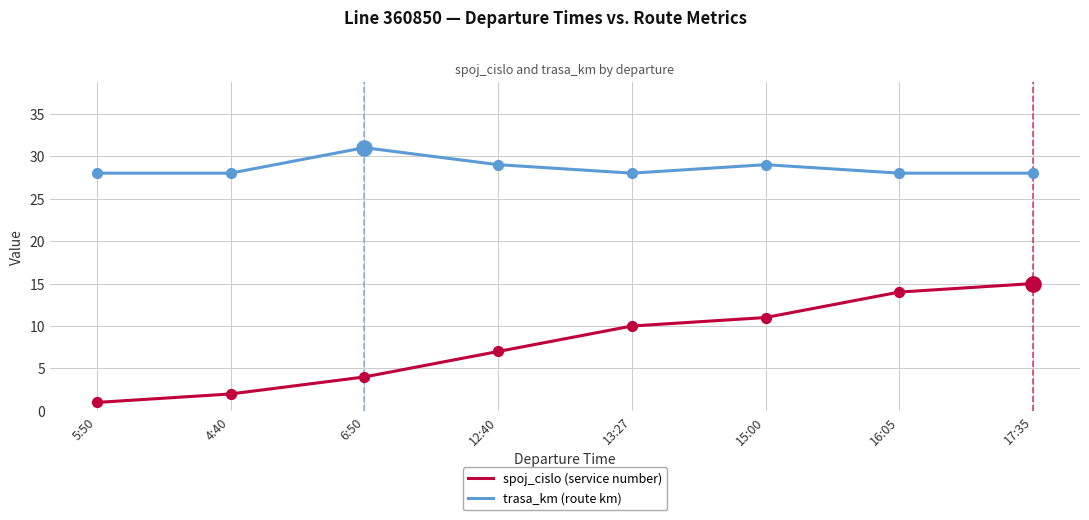

What is the total value across all series at 5:50?

29